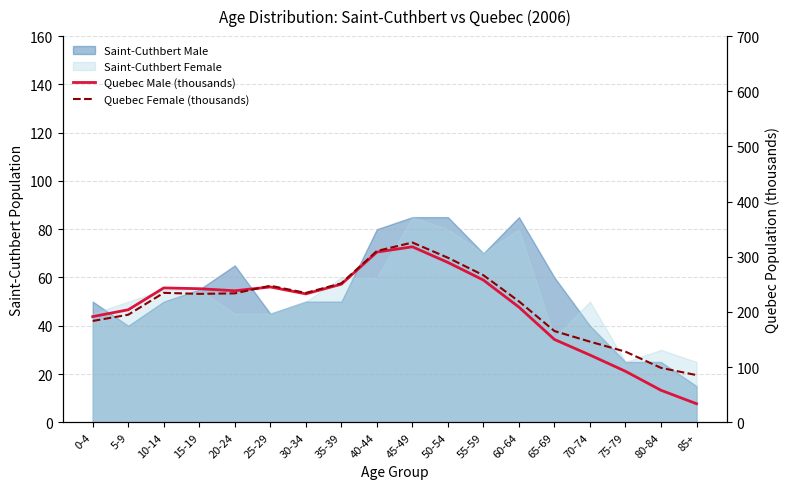

What is the sum of the Quebec Female (thousands) values at 60-64 and 5-9?

414.3